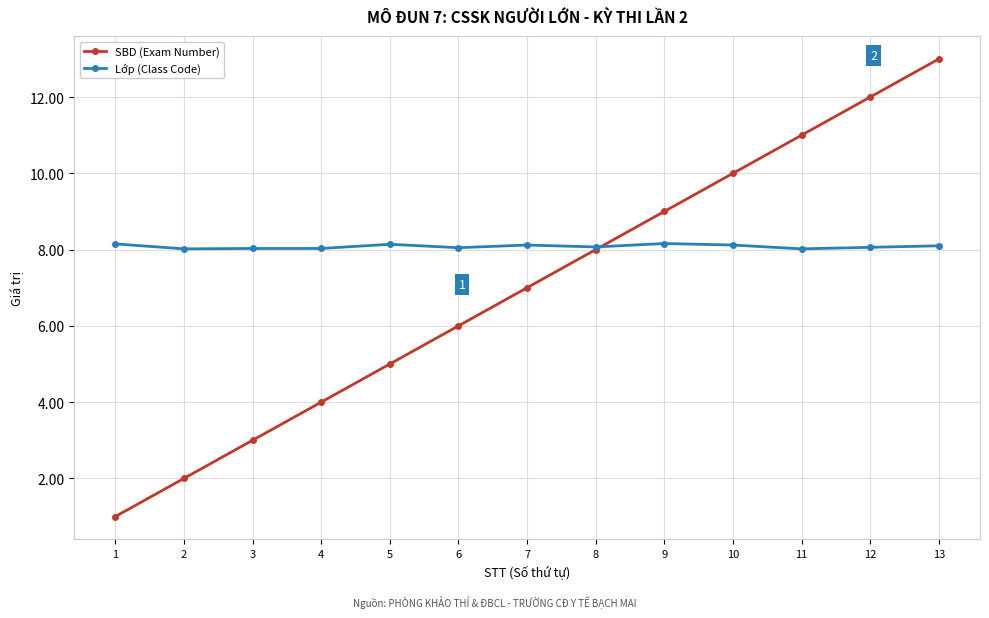

Is this an area chart (filled region under the line)?

No